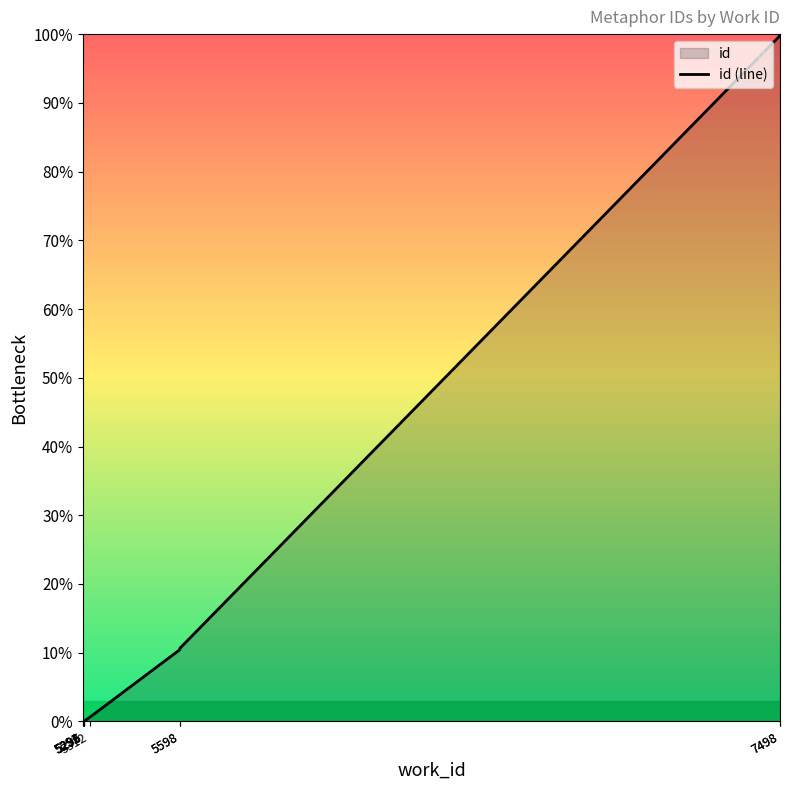

Rank the categories by value from lowest to highest.

5291, 5292, 5293, 5295, 5296, 5312, 5598, 5598, 7498, 7498